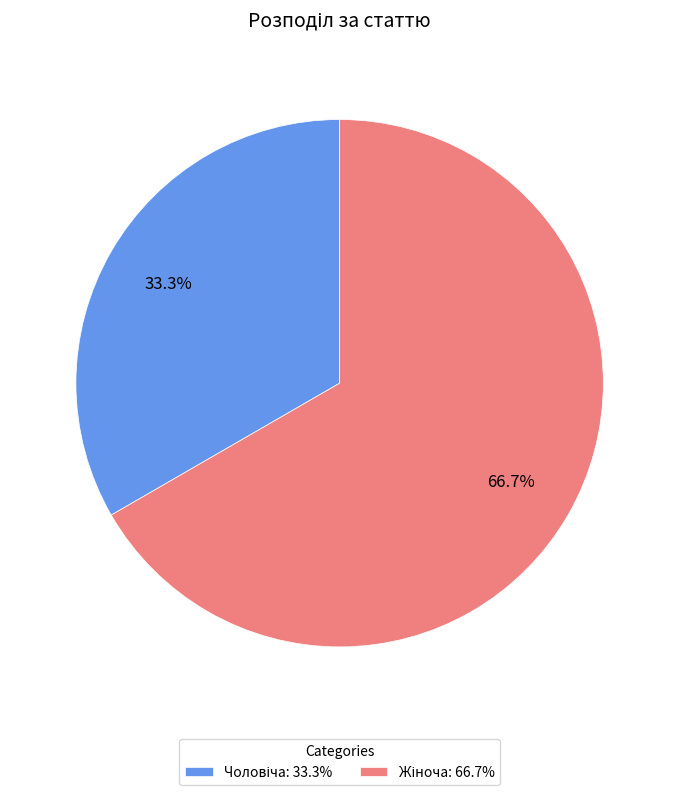

Is there any slice that represents more than half of the pie?

Yes